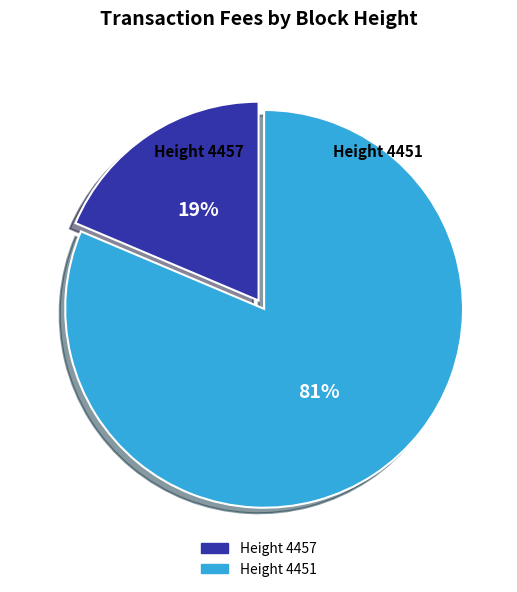

Is there a majority slice in this chart?

Yes